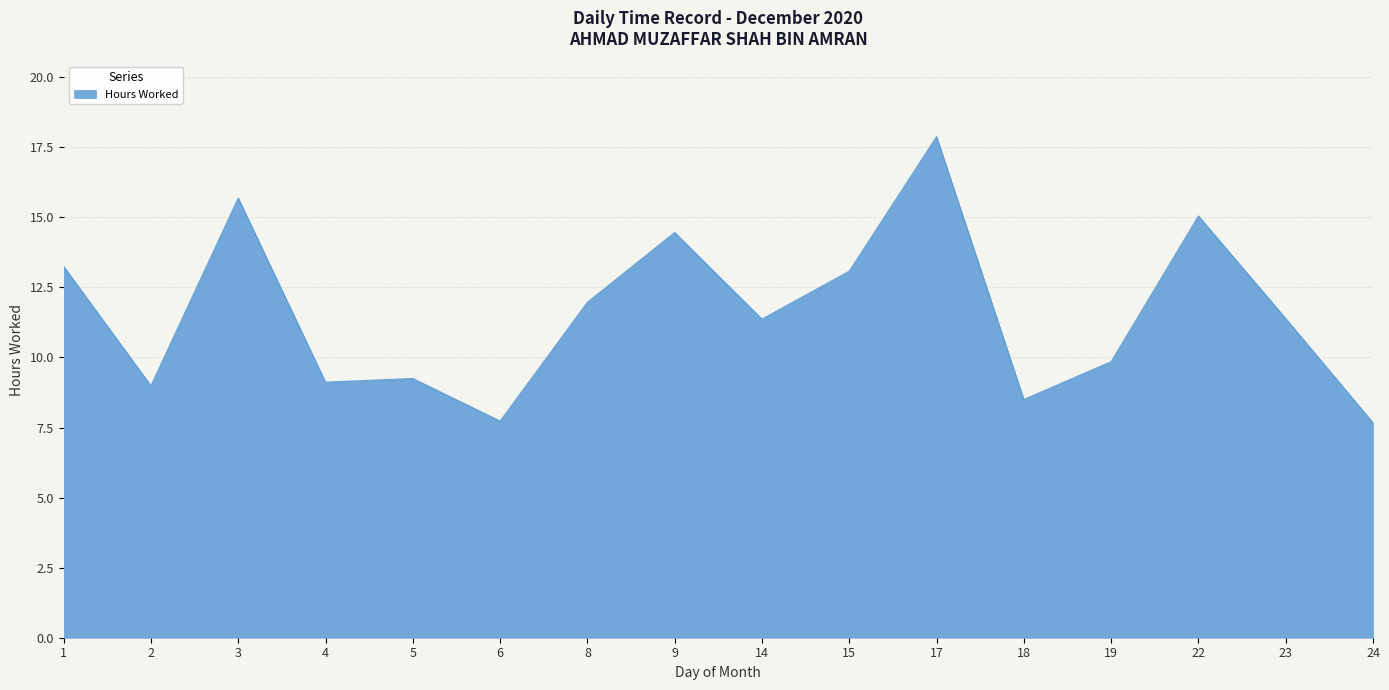

The value at 22 is 15.1. True or false?

True